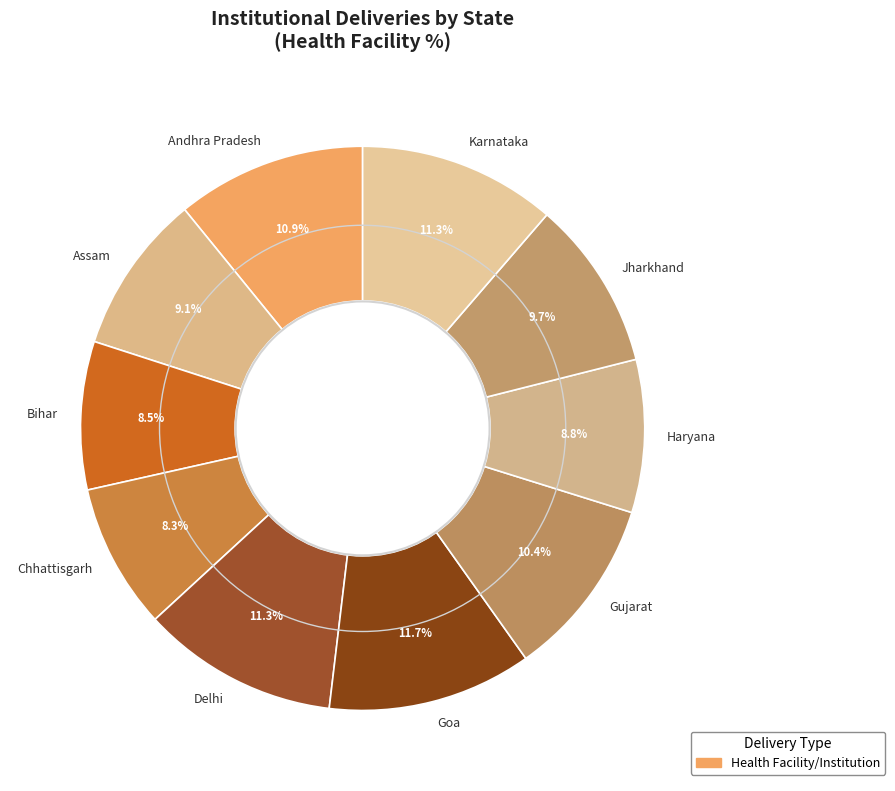

Is there any slice that represents more than half of the pie?

No